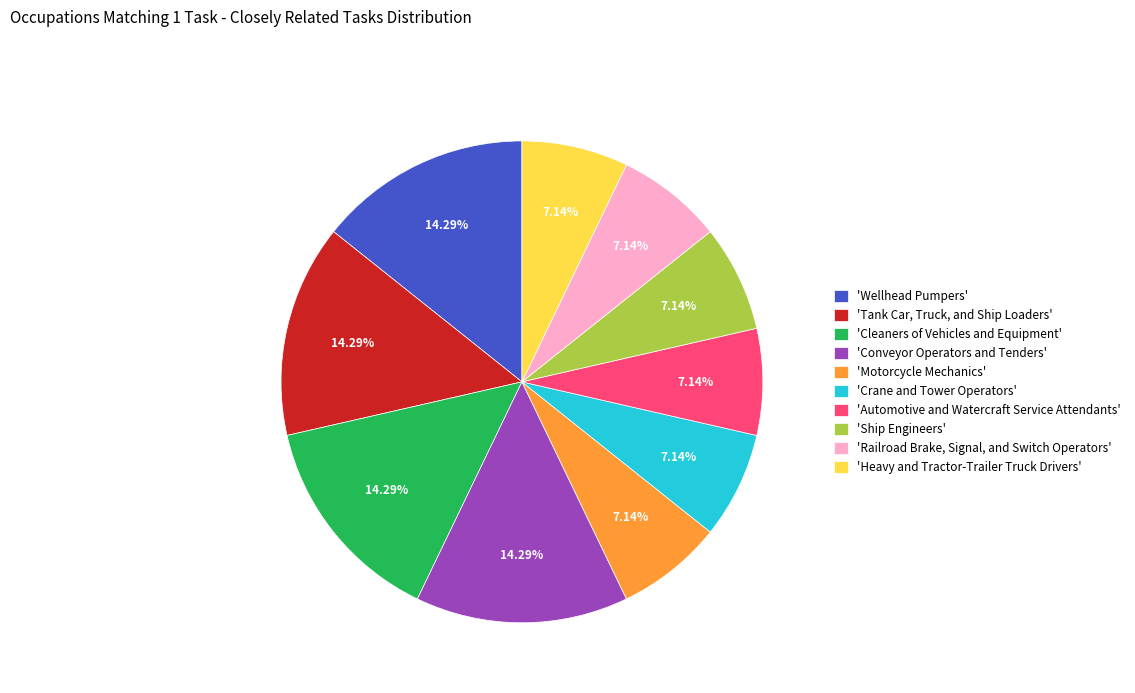

To the nearest percent, what is the difference between the largest and smallest slice percentages?

7%